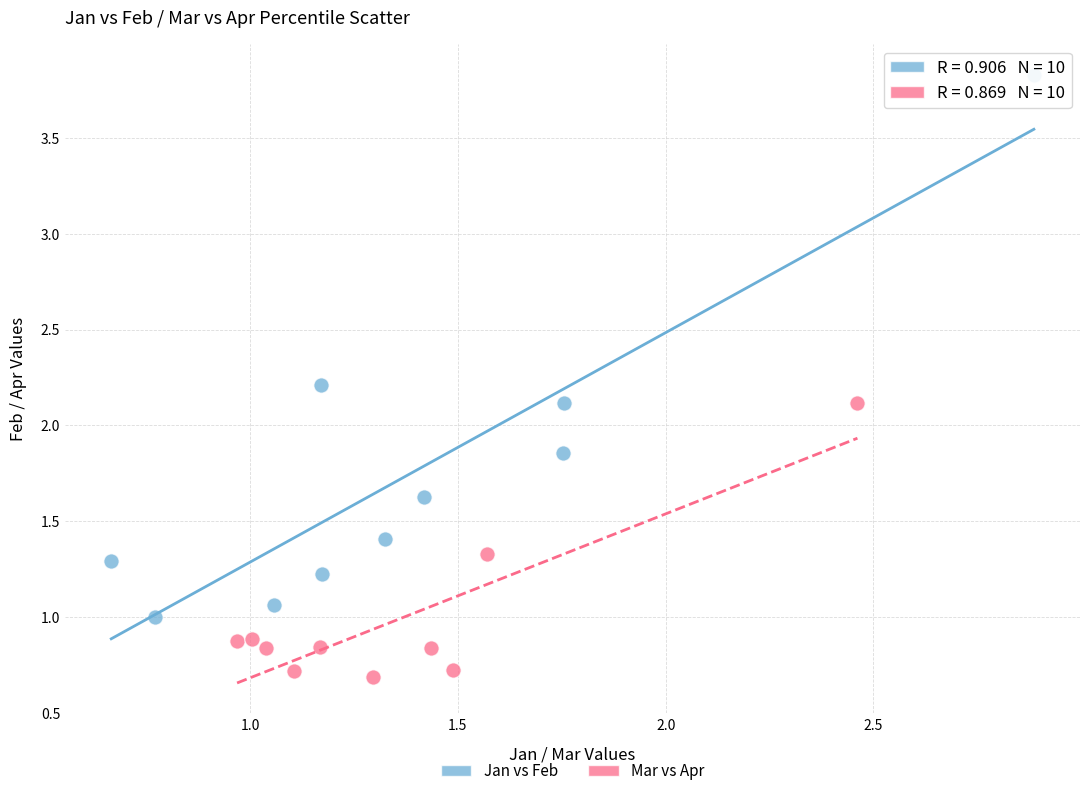

Which series has the widest spread of Y values?

Jan vs Feb